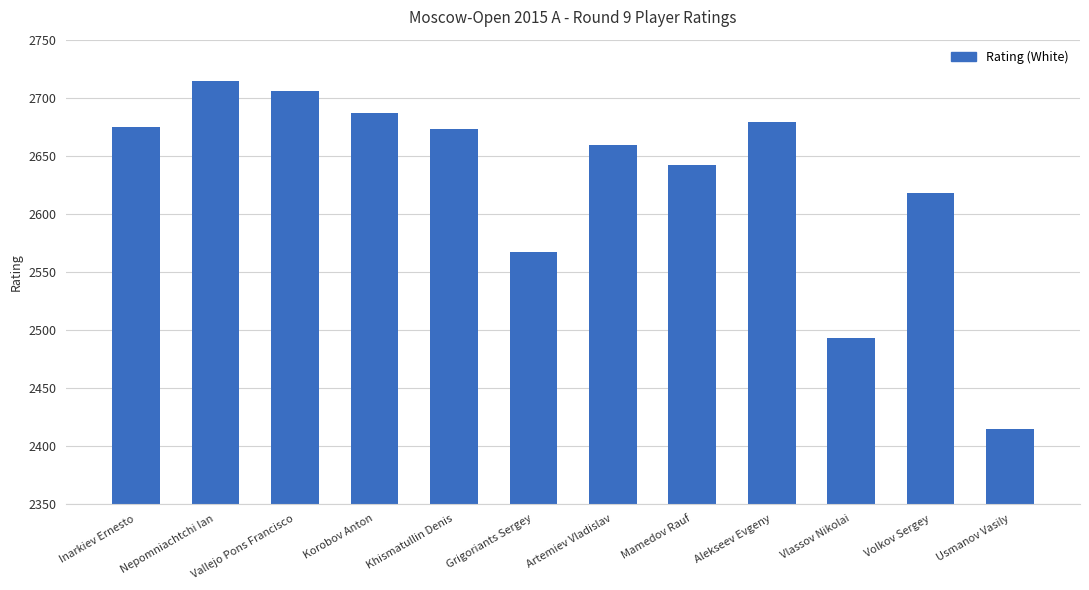

What is the smallest value displayed?

2414